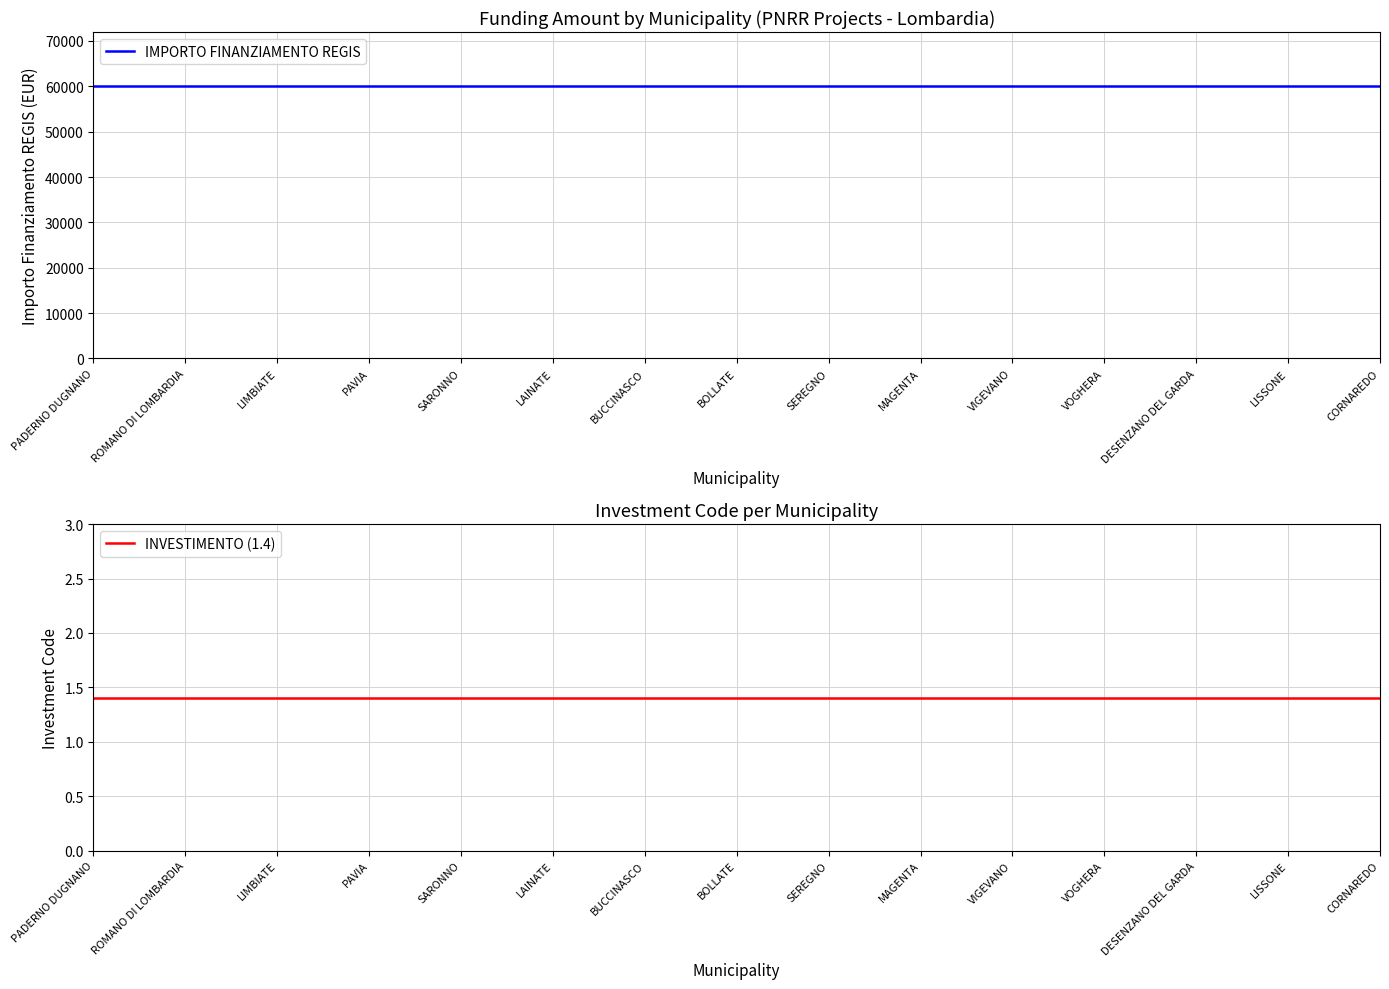

What are all the series names shown in the legend?

IMPORTO FINANZIAMENTO REGIS, INVESTIMENTO (1.4)